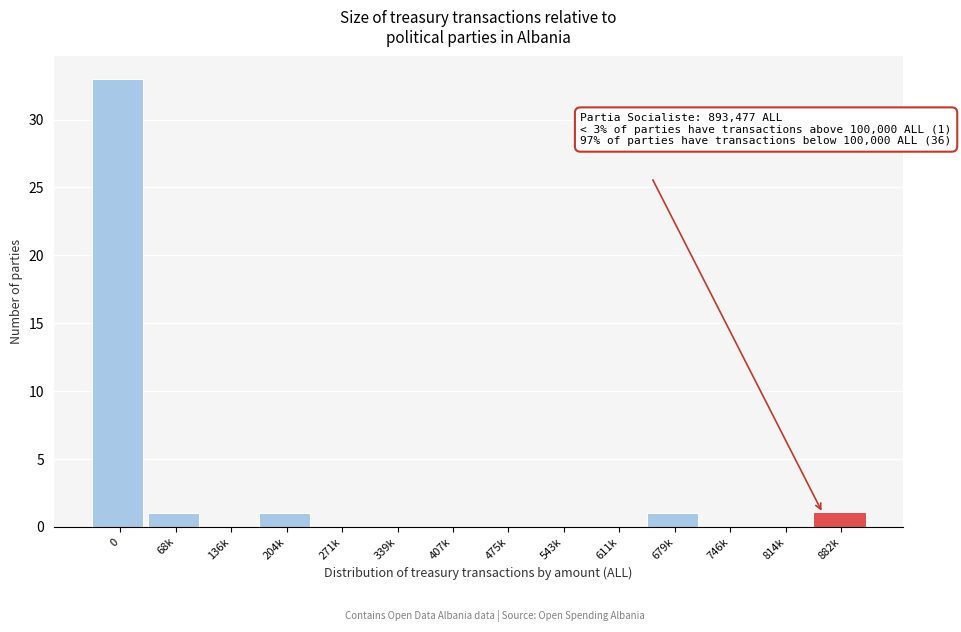

Reading left to right, extract all data points from this chart.

0=33	68k=1	136k=0	204k=1	271k=0	339k=0	407k=0	475k=0	543k=0	611k=0	679k=1	746k=0	814k=0	882k=1